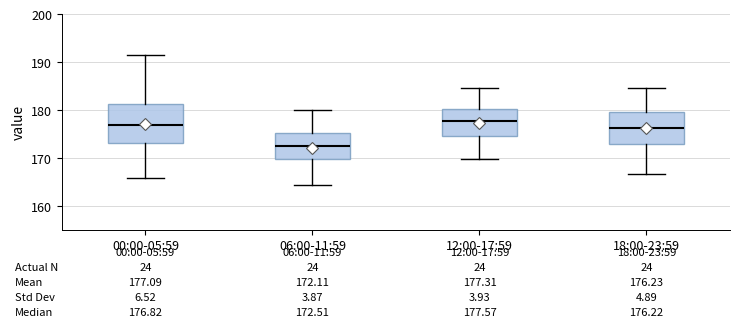

Comparing the boxes themselves (not the whiskers), which one is the tallest?

00:00-05:59